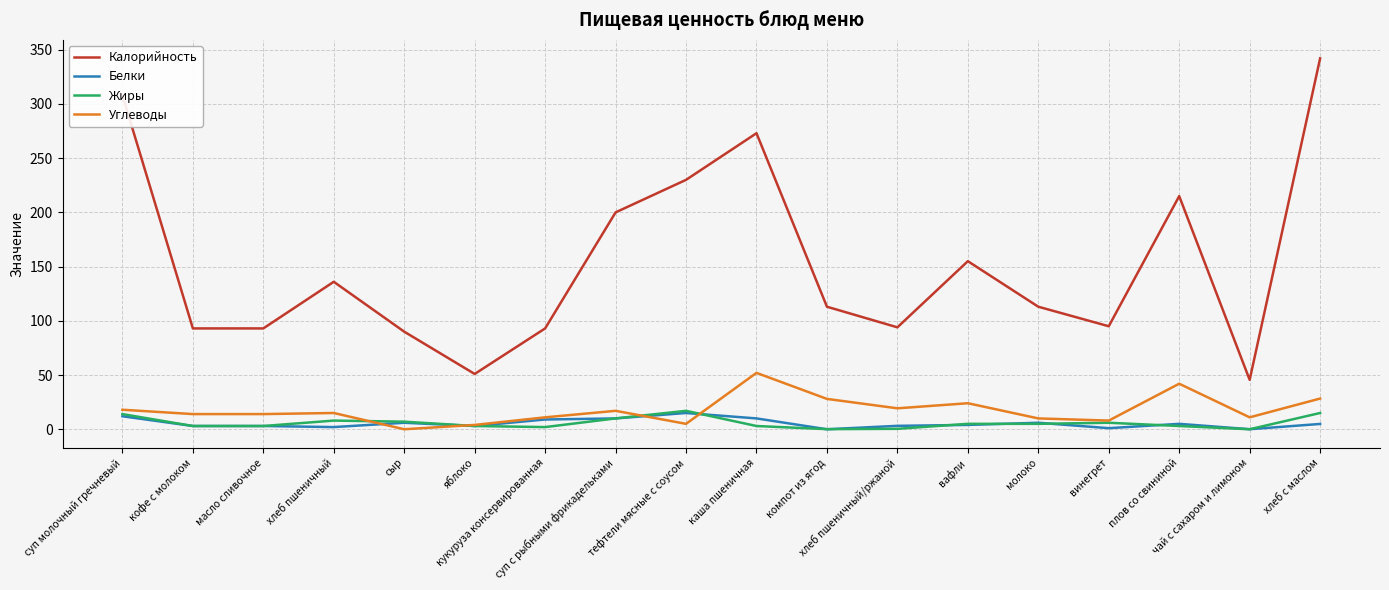

What is the spread (max minus min) of values at кофе с молоком?

90.0